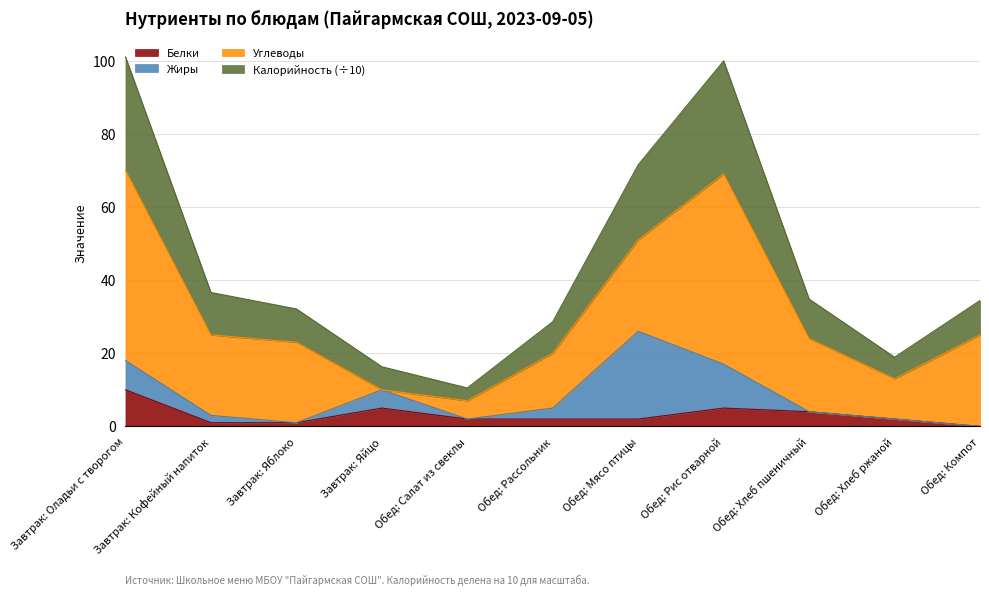

Which label corresponds to the smallest value in the chart?

Обед: Компот